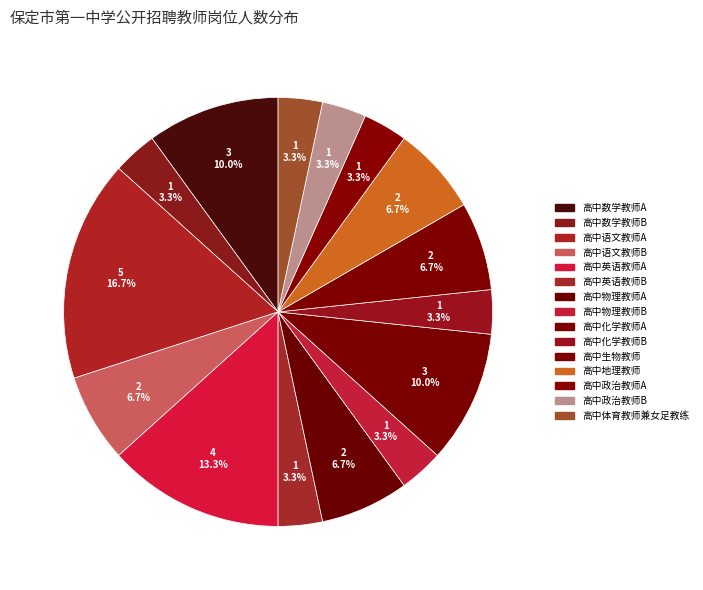

To the nearest percent, what is the difference between the 高中化学教师A and 高中地理教师 slice percentages?

3%